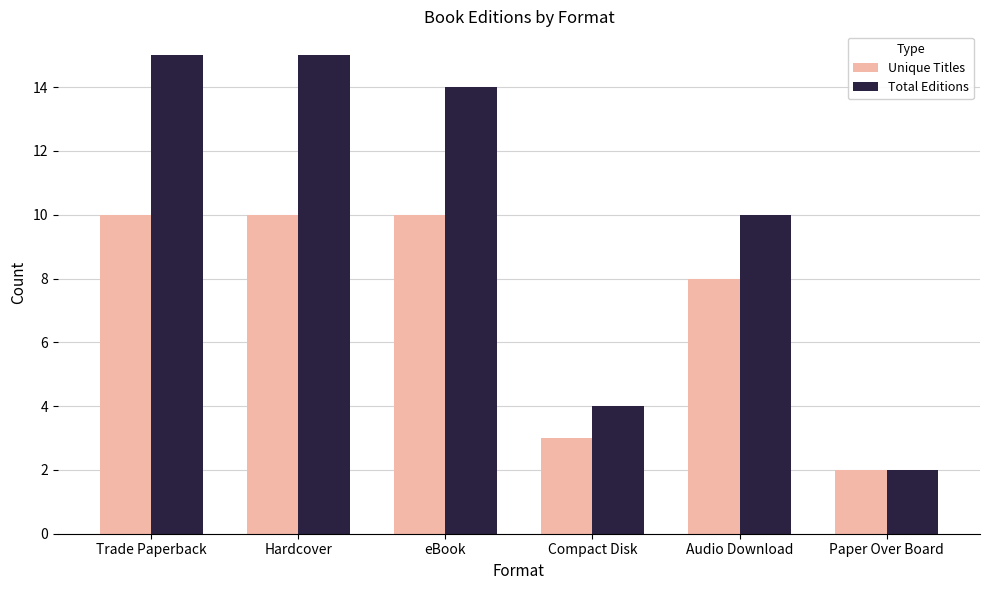

Which series has the widest spread of values?

Total Editions